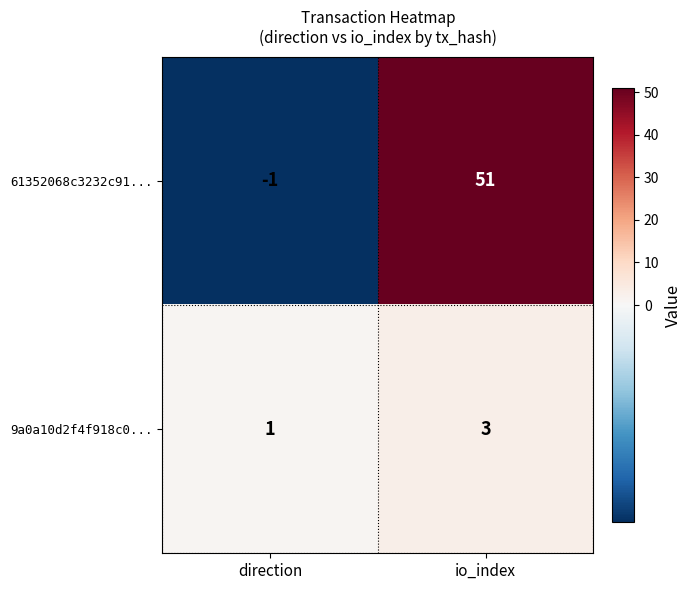

At io_index, list the series in order from largest to smallest.

61352068c3232c91..., 9a0a10d2f4f918c0...